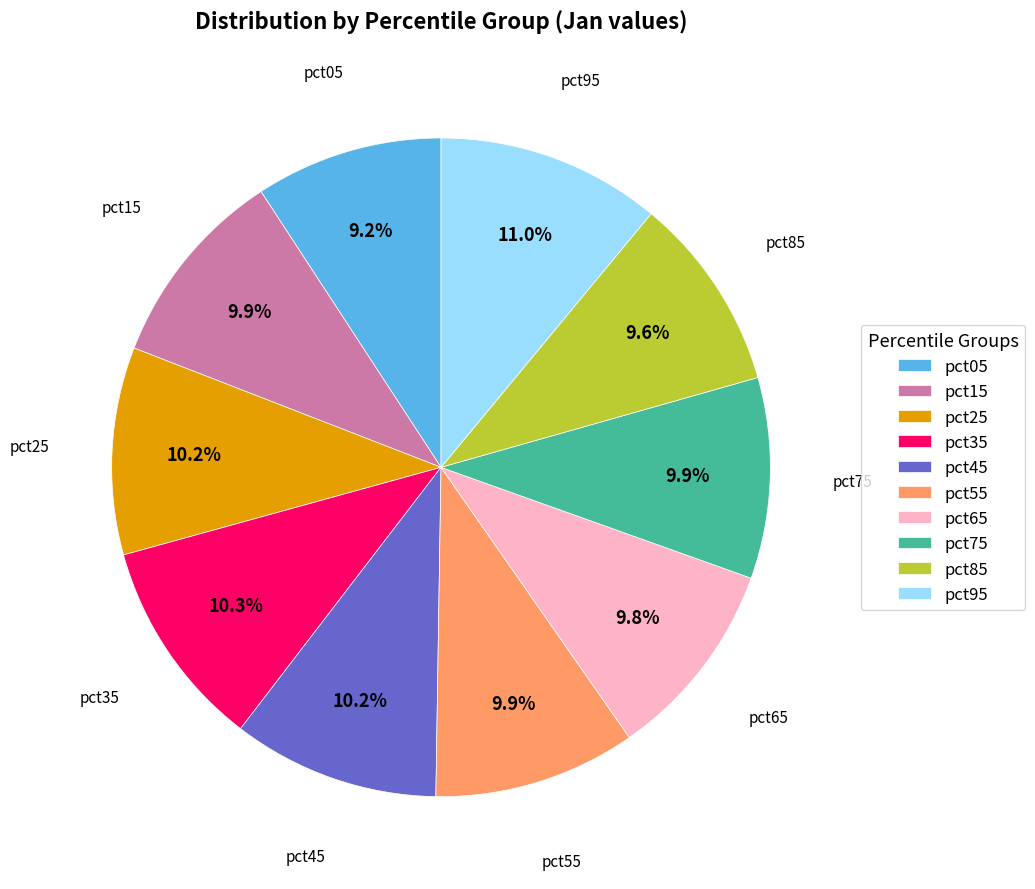

True or false: pct65 accounts for 10% of the total.

True